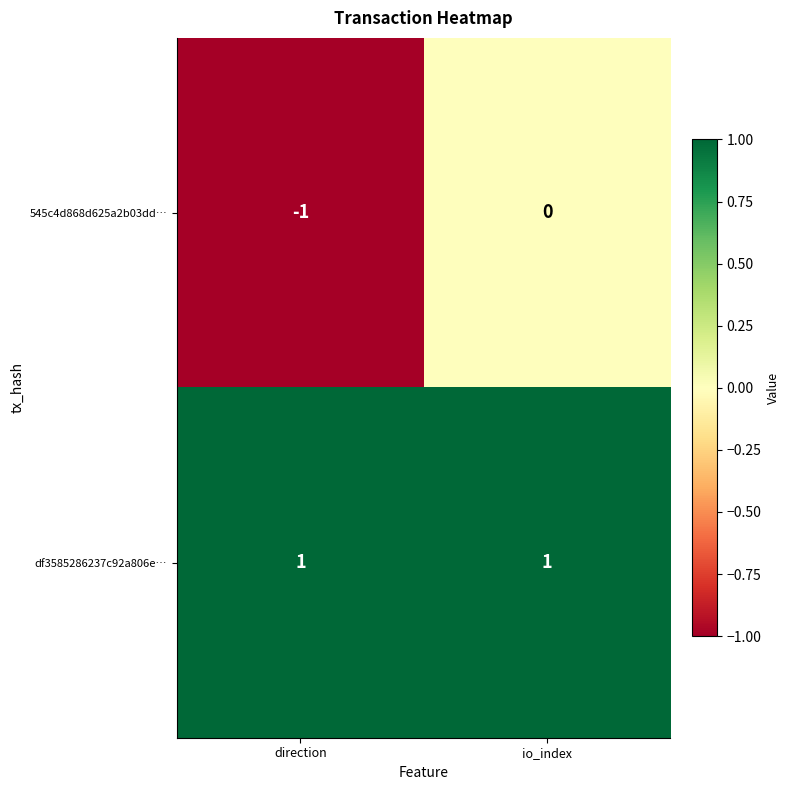

At which label does 545c4d868d625a2b03dd… reach its peak?

io_index